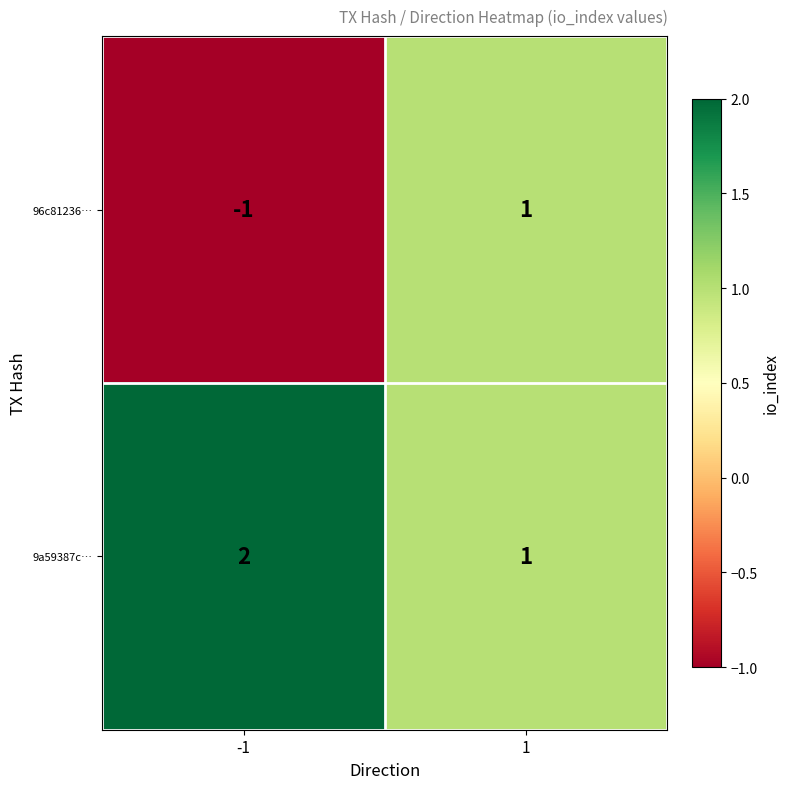

List the series in order of their peak value, highest first.

9a59387c…, 96c81236…